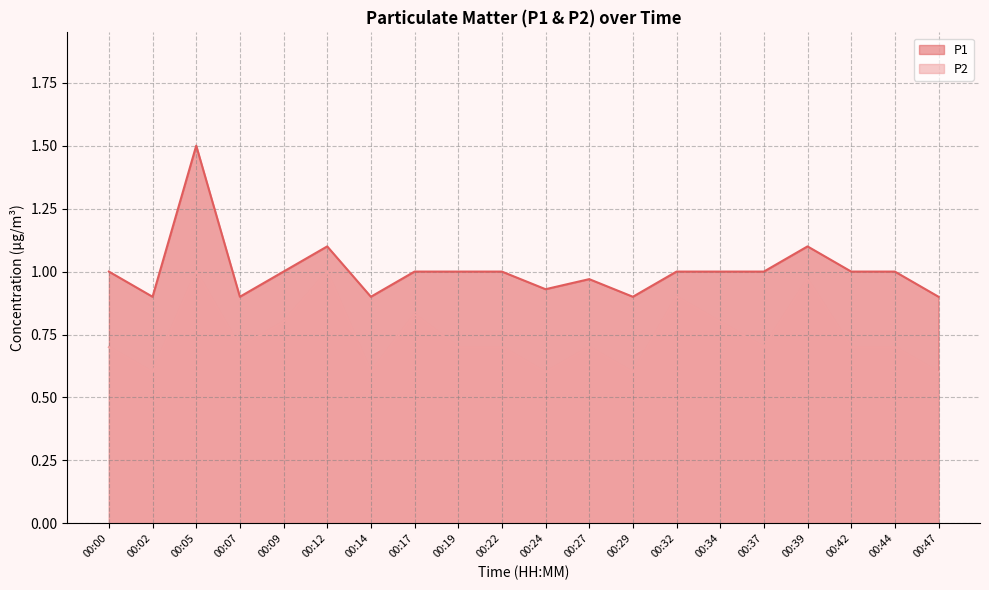

Rank the series by their average value, from lowest to highest.

P2, P1